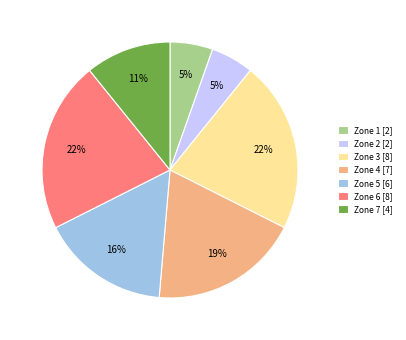

To the nearest percent, what percentage of the pie is Zone 2 [2]?

5%